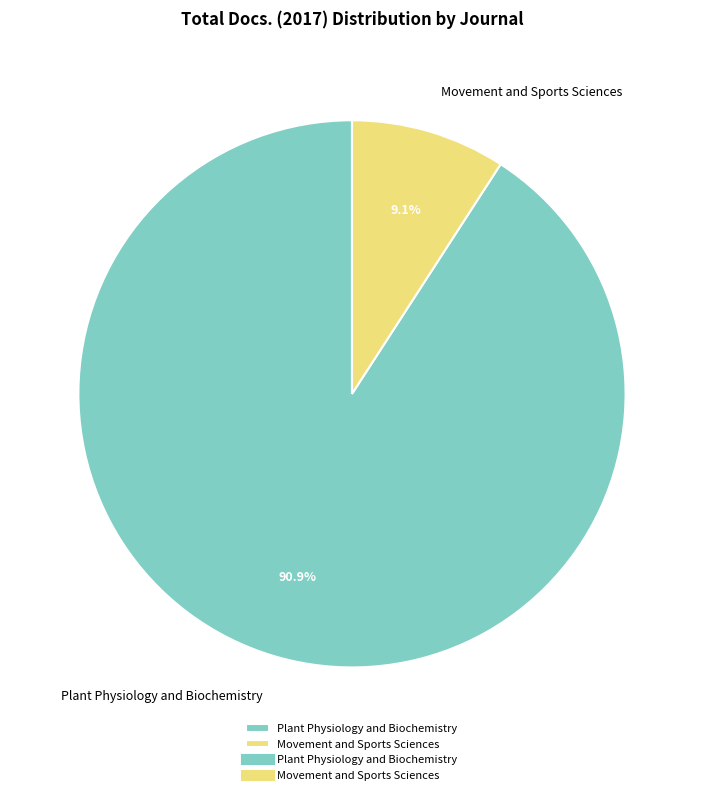

What is the largest slice in the pie chart?

Plant Physiology and Biochemistry